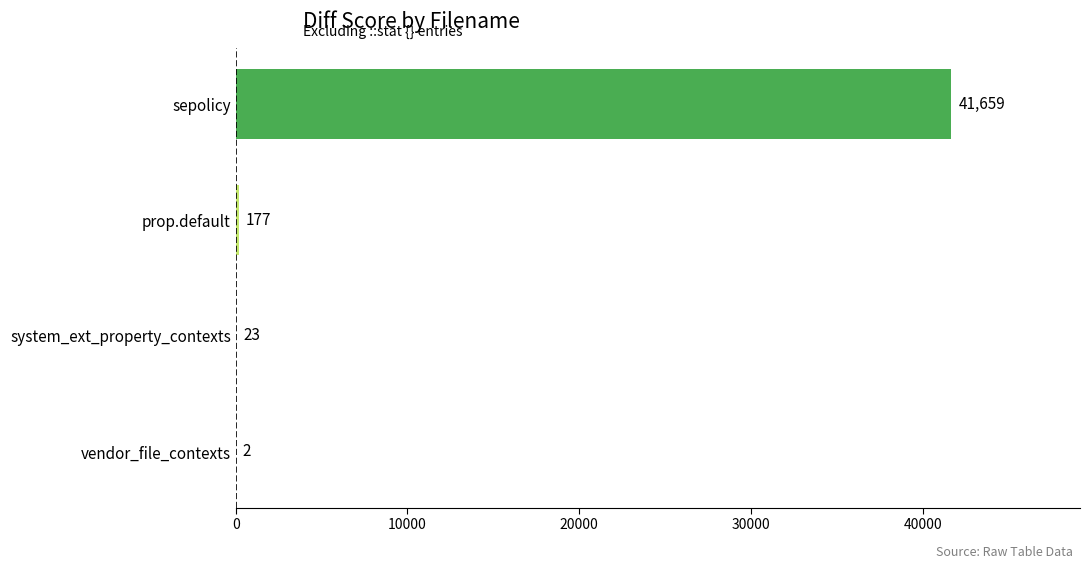

Where is the data nearest to the value 20830?

prop.default